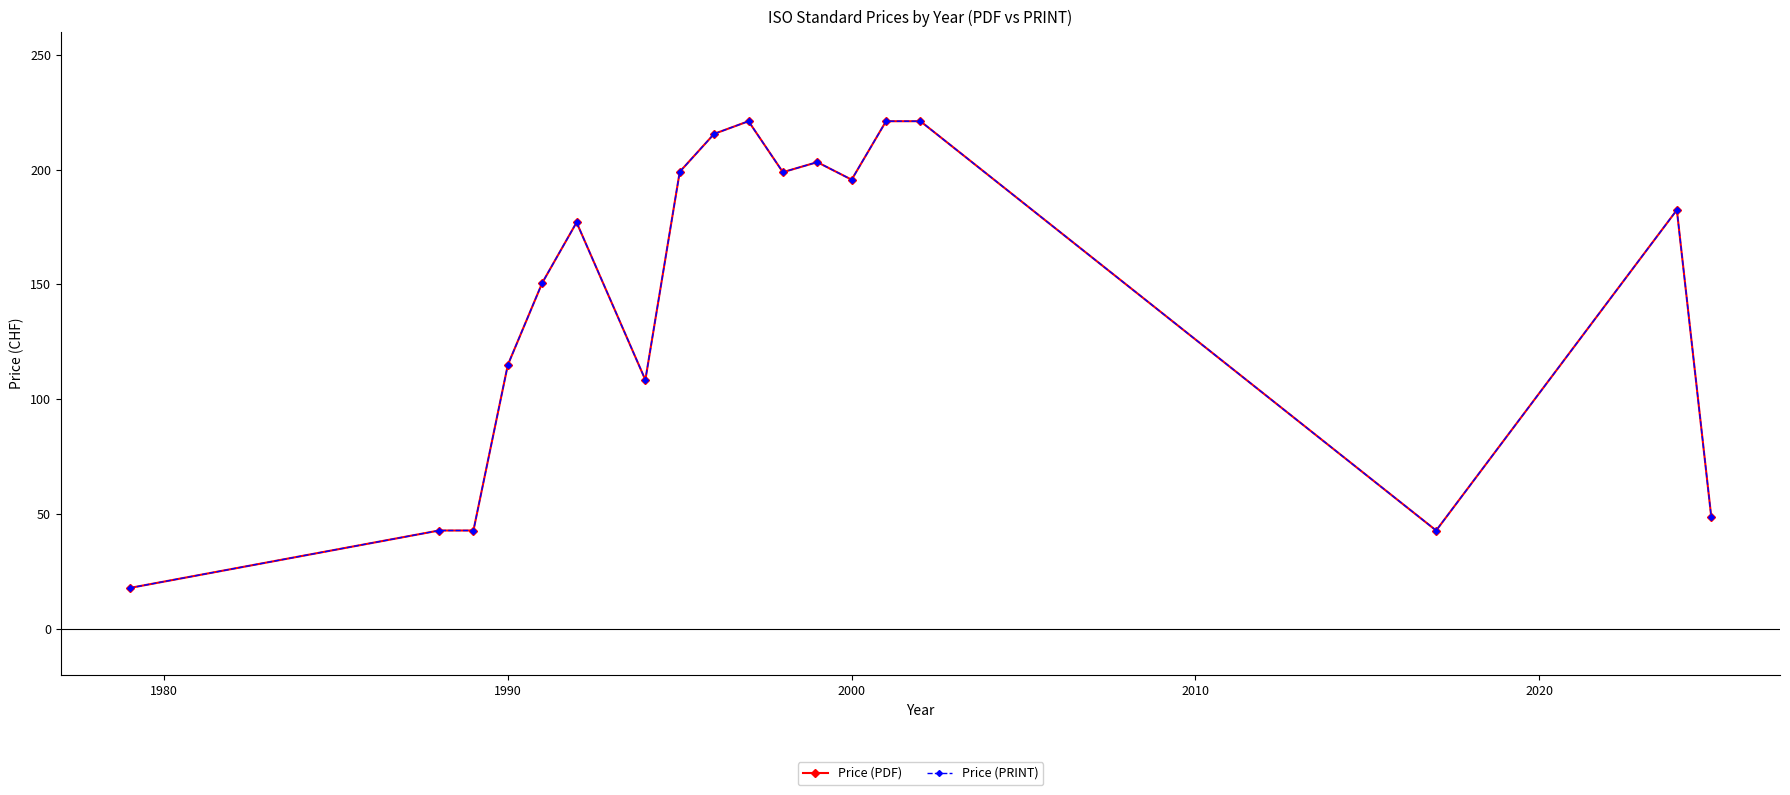

True or false: Price (PRINT) and Price (PDF) intersect in this chart.

False